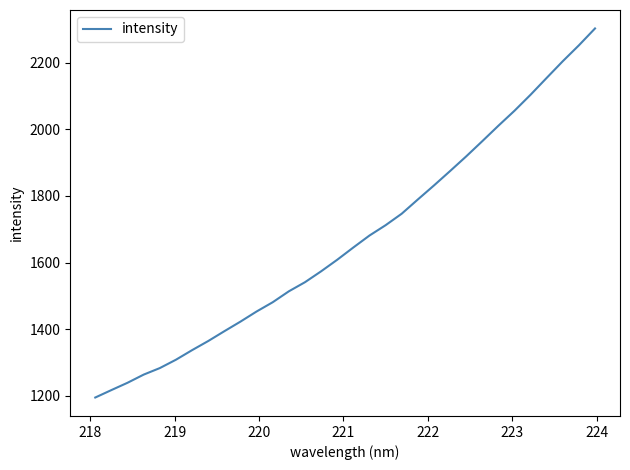

What is the difference between the maximum and minimum values?

1107.0